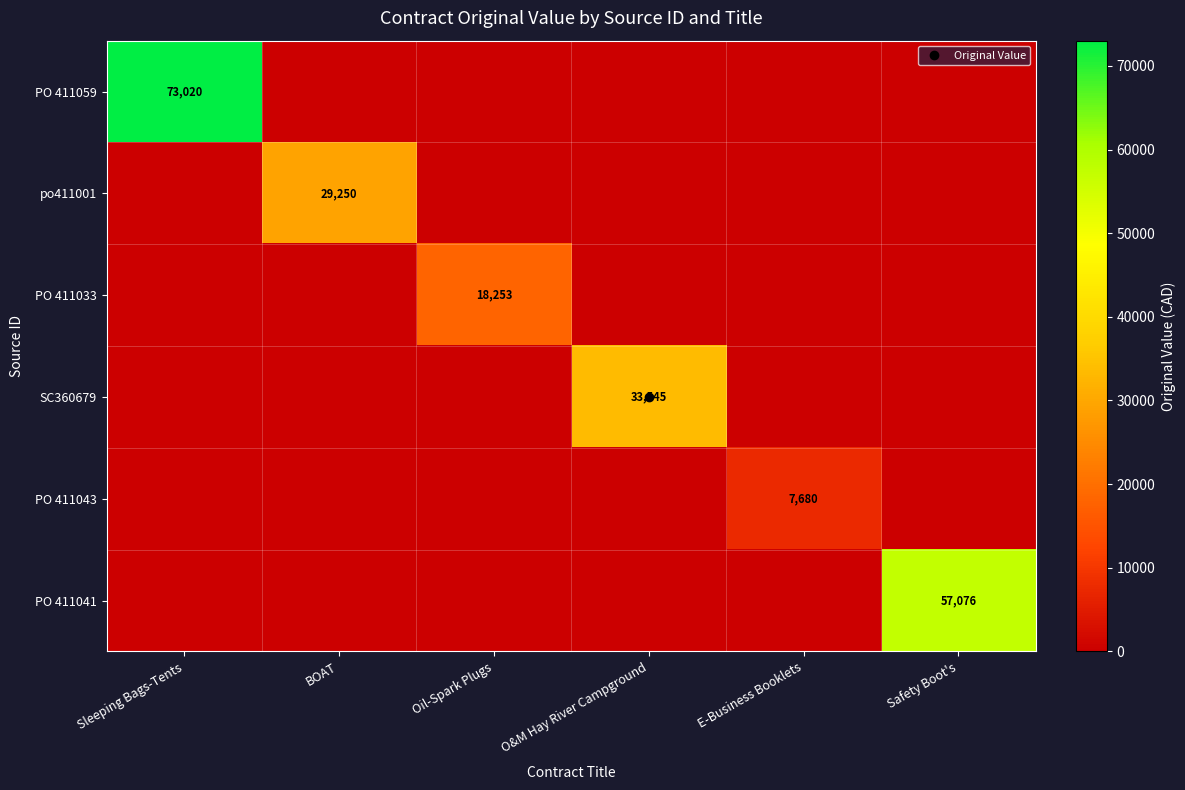

Rank the series by their maximum value, from highest to lowest.

PO 411059, PO 411041, SC360679, po411001, PO 411033, PO 411043